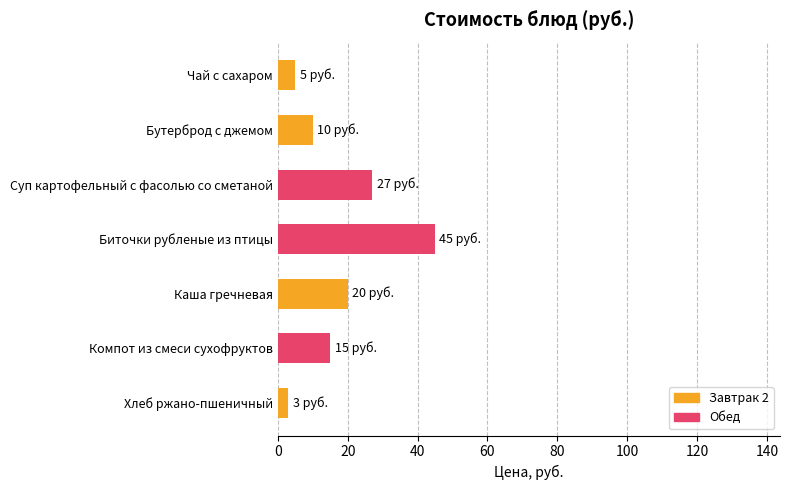

What is the change in value from Бутерброд с джемом to Суп картофельный с фасолью со сметаной?

+17